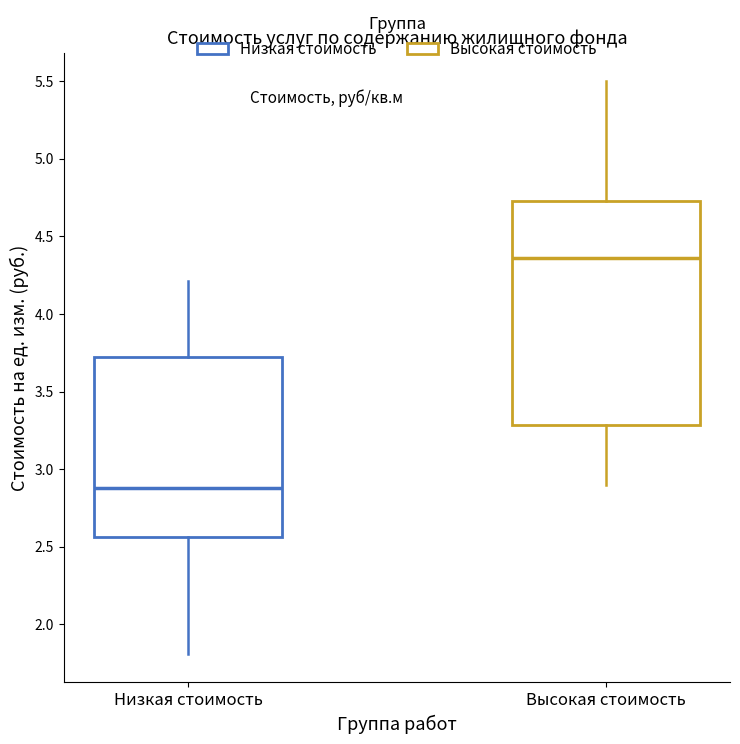

Where does the upper whisker of the box for Низкая стоимость end on the y-axis? The values are not printed on the chart, so give them approximately, as read against the axis.

4.20